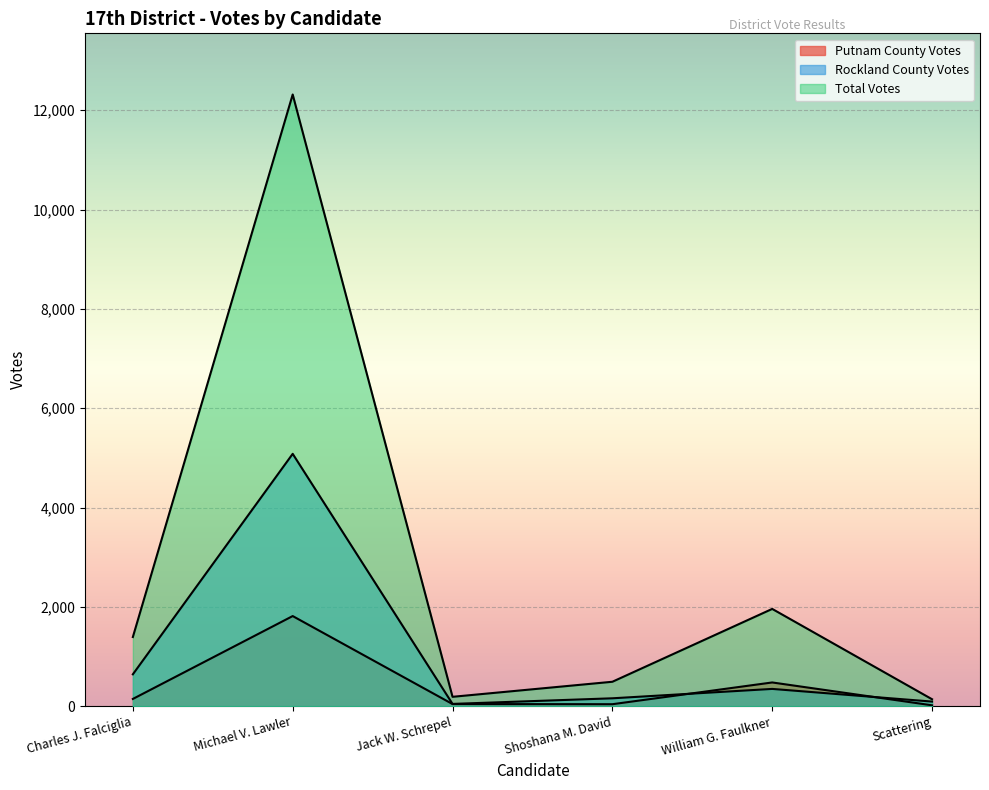

List the labels in order of Total Votes value, largest first.

Michael V. Lawler, William G. Faulkner, Charles J. Falciglia, Shoshana M. David, Jack W. Schrepel, Scattering